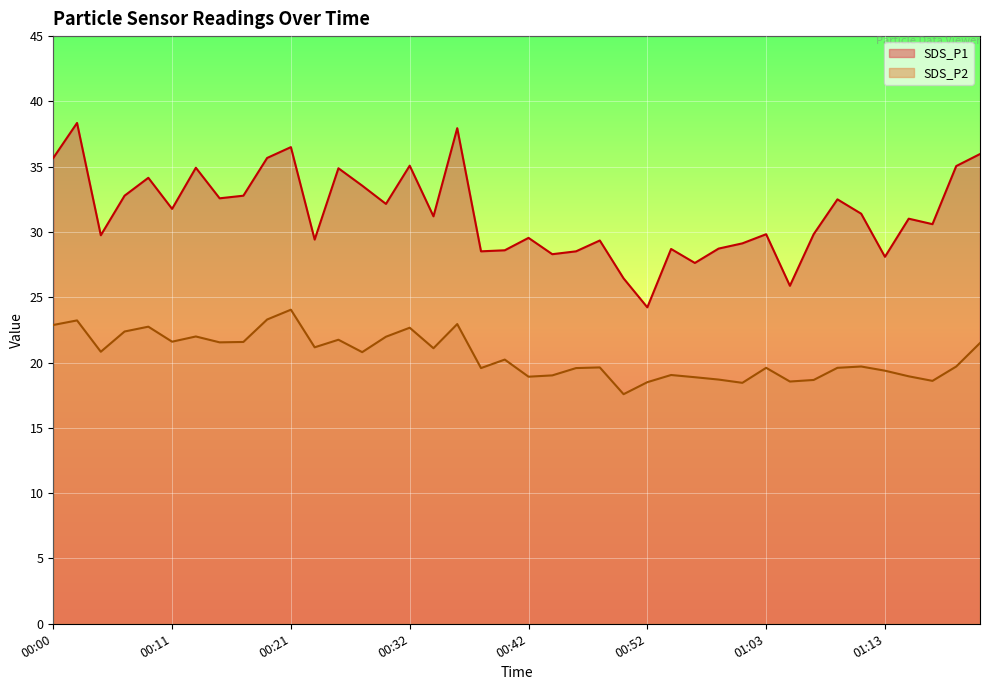

True or false: SDS_P2 has a value of 27.7 at 00:58.

False